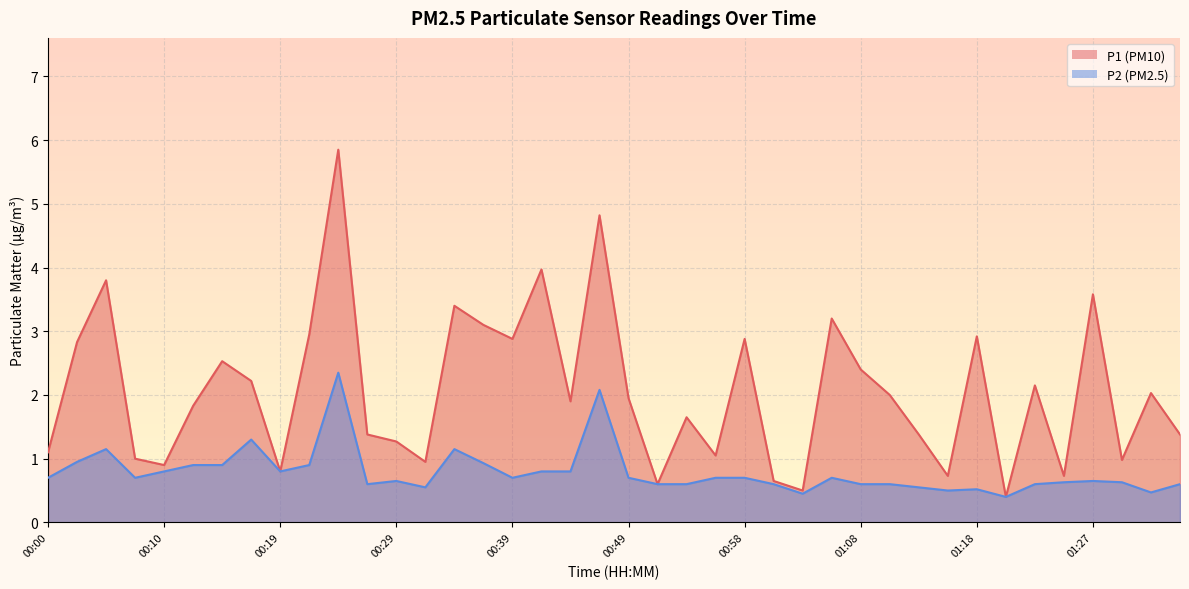

True or false: P2 and P1 cross at least once.

False